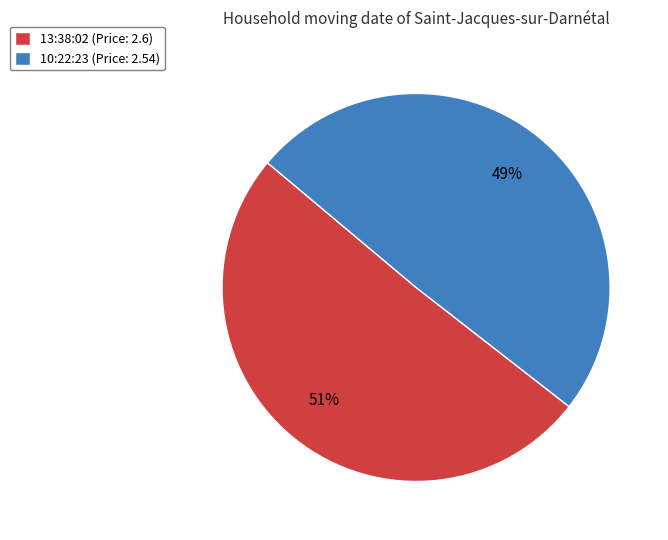

What is the largest slice in the pie chart?

13:38:02